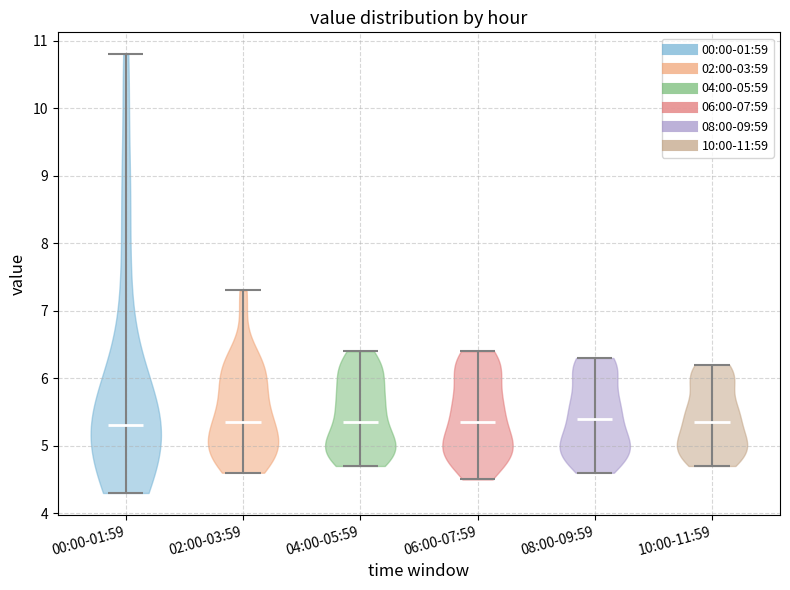

What is the highest point the violin for 10:00-11:59 reaches on the y-axis? The values are not printed on the chart, so give them approximately, as read against the axis.

6.2